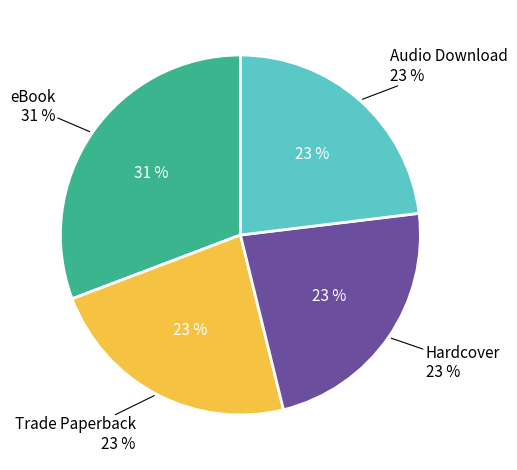

Is it true that Trade Paperback is 23% of the pie?

True